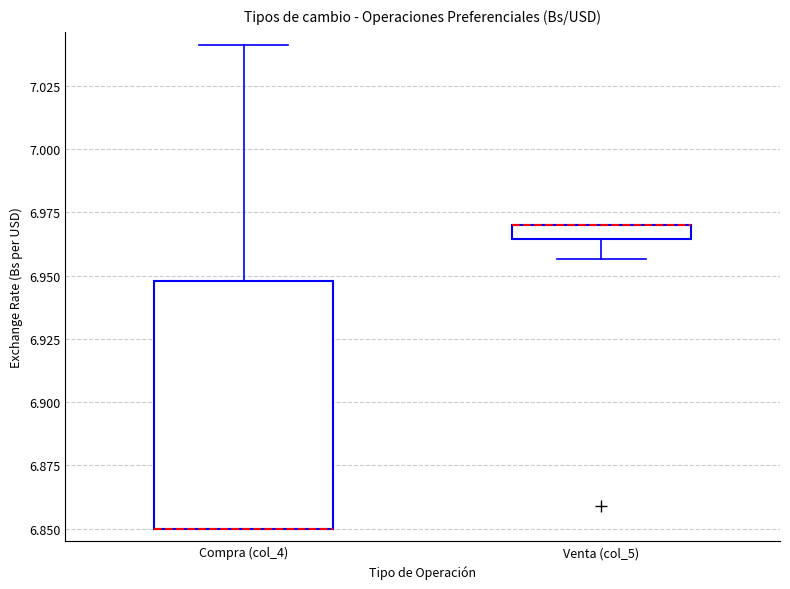

Comparing the boxes themselves (not the whiskers), which one is the tallest?

Compra (col_4)